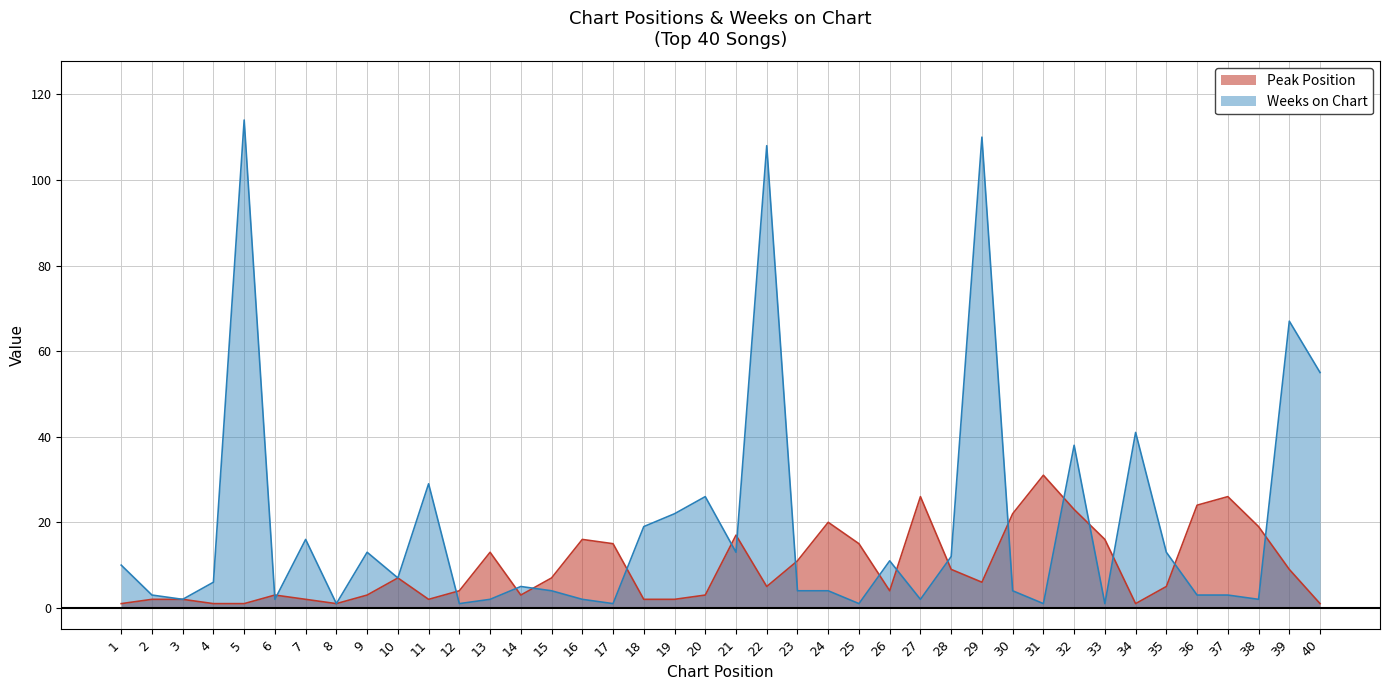

True or false: Weeks on Chart and Peak Position intersect in this chart.

True